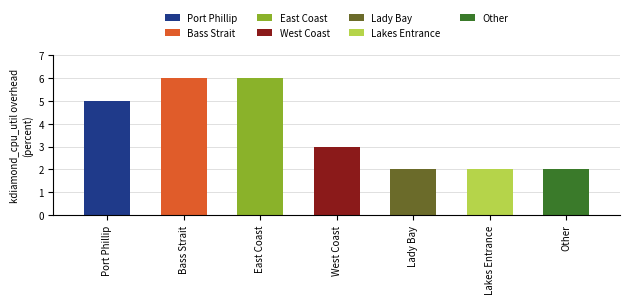

The chart shows a value of 4 at Lakes Entrance. True or false?

False